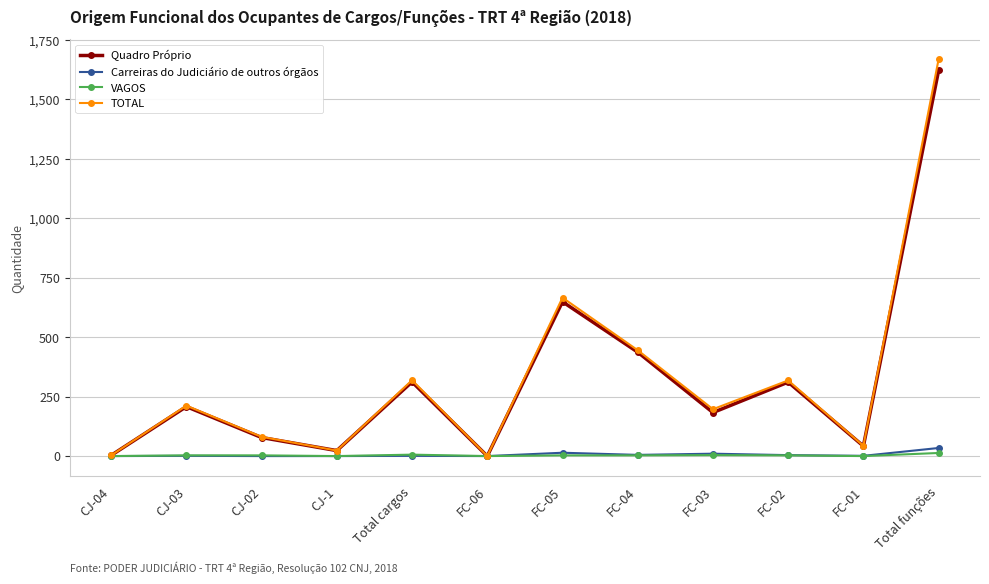

Is it true that Quadro Próprio equals 23 at CJ-1?

True